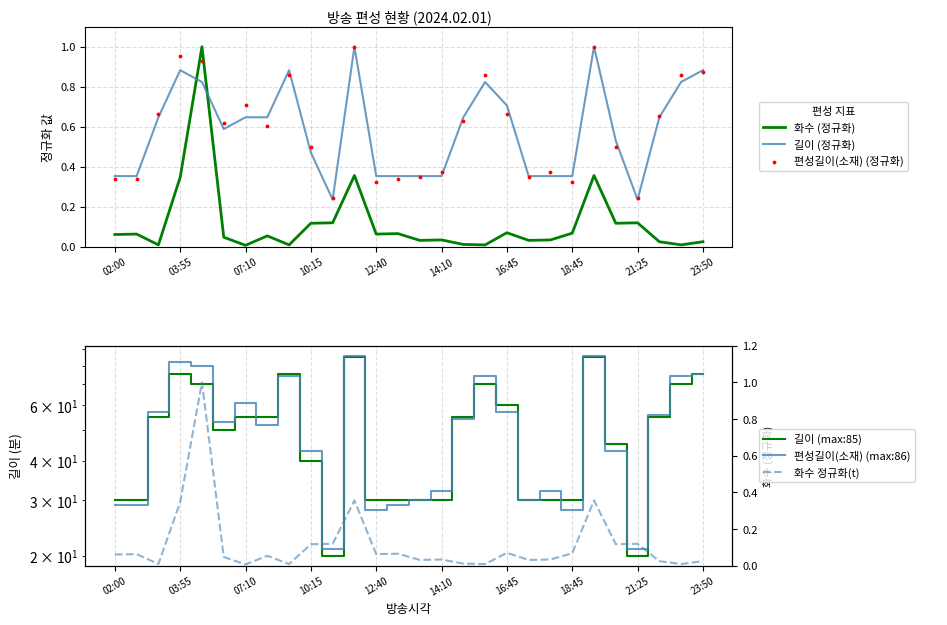

At how many categories does at least one series exceed 79?

4